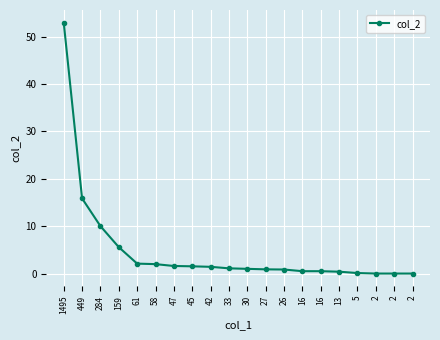

True or false: the data has more than 1 interior local peaks.

False